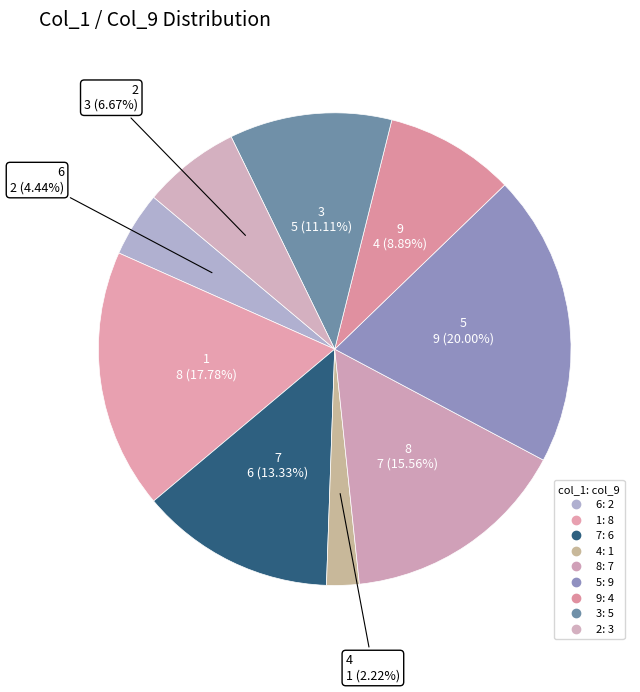

To the nearest percent, what is the difference between the largest and smallest slice percentages?

18%